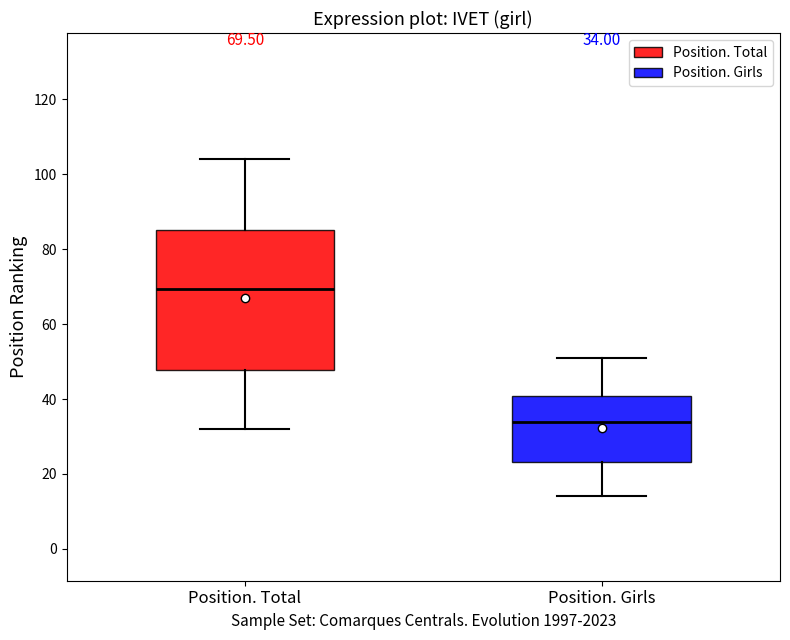

Comparing the boxes themselves (not the whiskers), which one is the tallest?

Position. Total